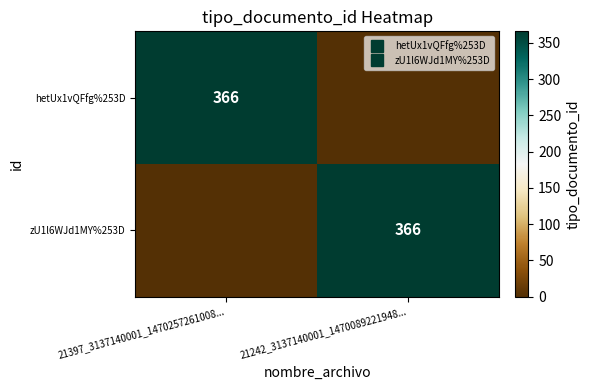

What is the average value of the hetUx1vQFfg%253D series?

183